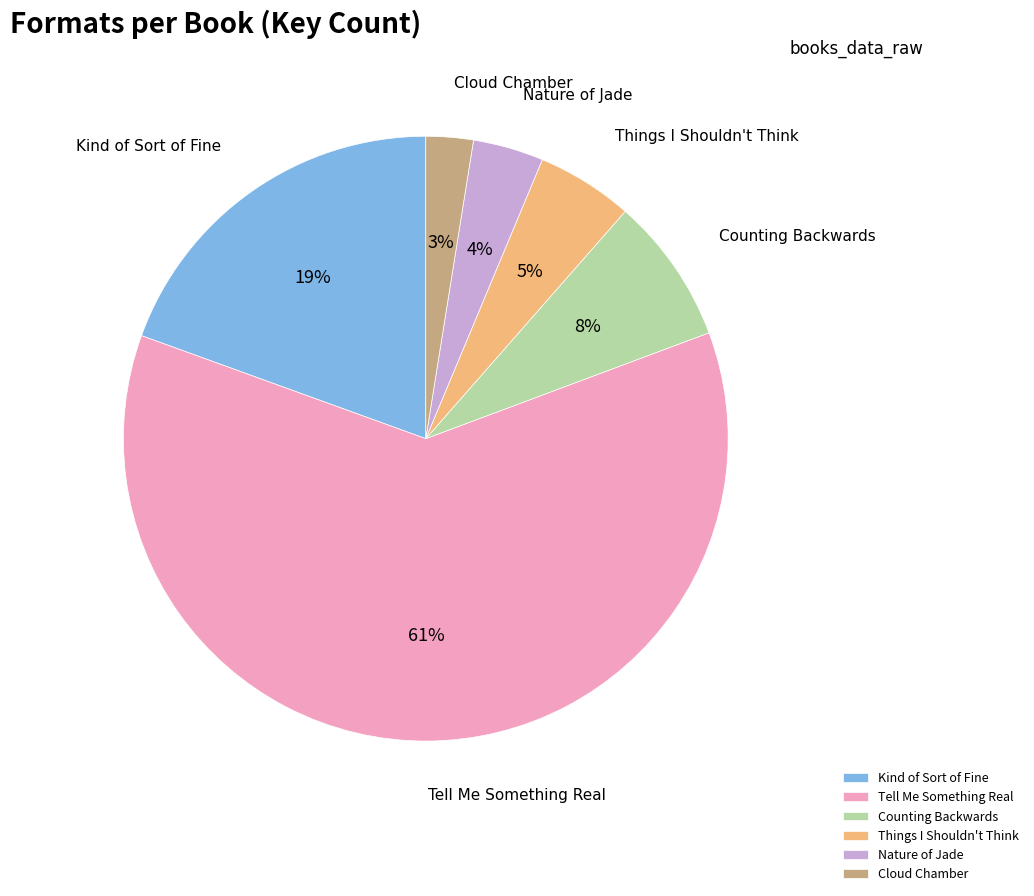

Rank the categories by value from lowest to highest.

Cloud Chamber, Nature of Jade, Things I Shouldn't Think, Counting Backwards, Kind of Sort of Fine, Tell Me Something Real